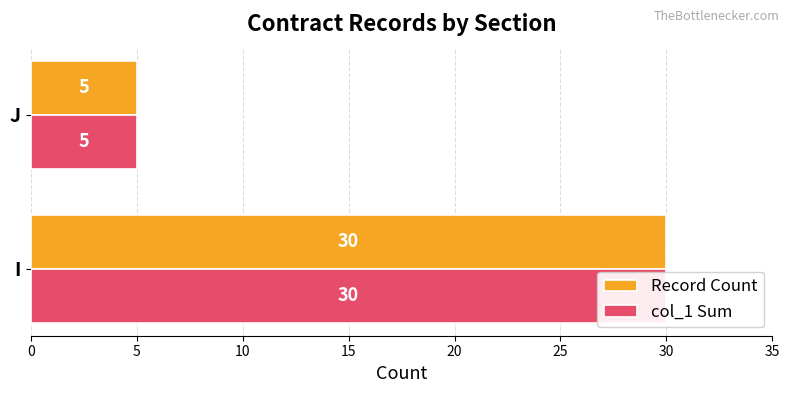

Count the number of data series in this chart.

2